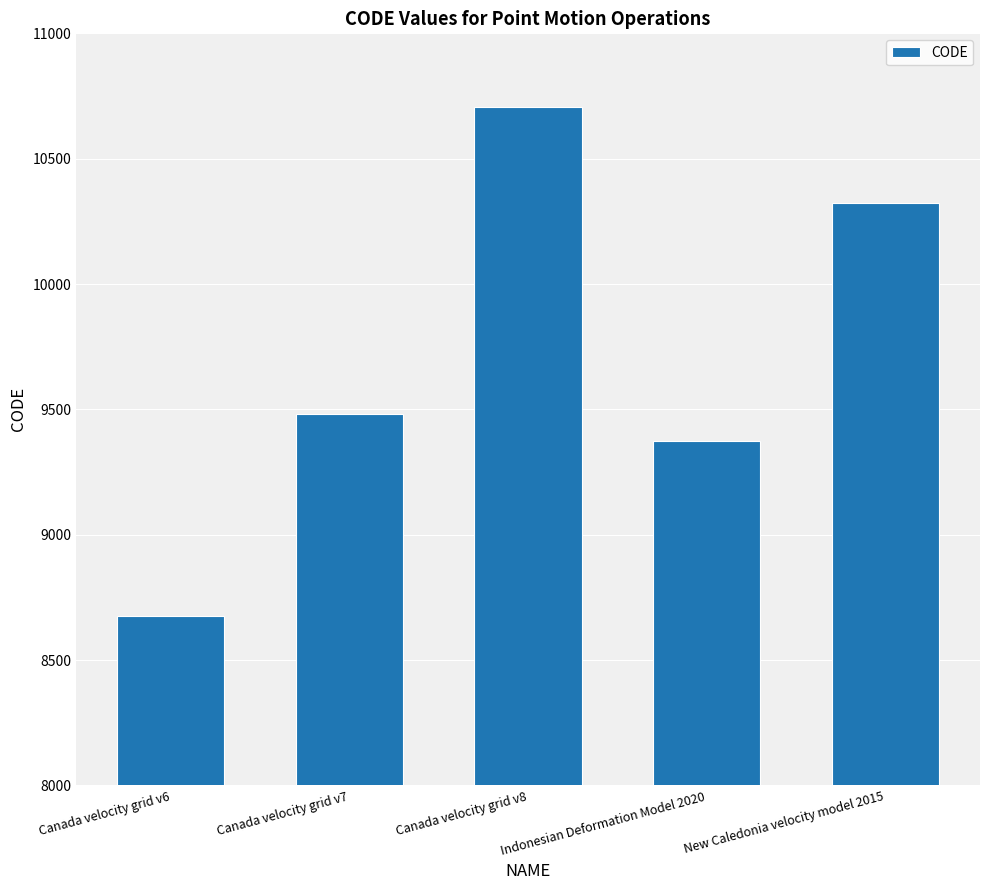

What is the sum of the values at Indonesian Deformation Model 2020 and Canada velocity grid v6?

18051